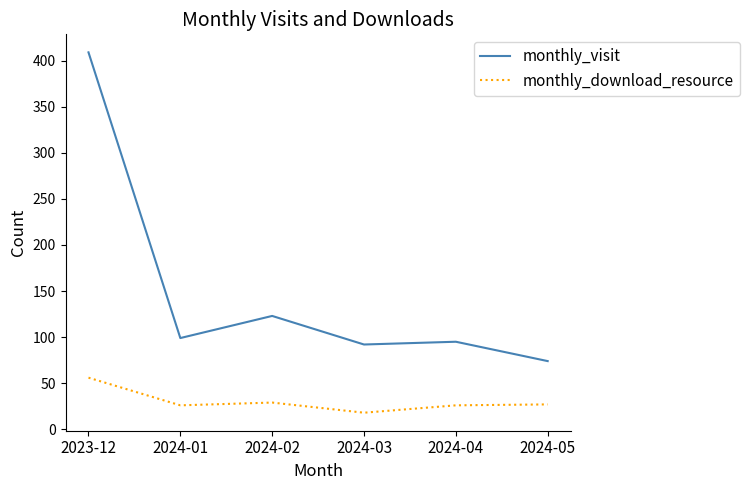

What is the difference between the maximum and second lowest values in the monthly_visit series?

317